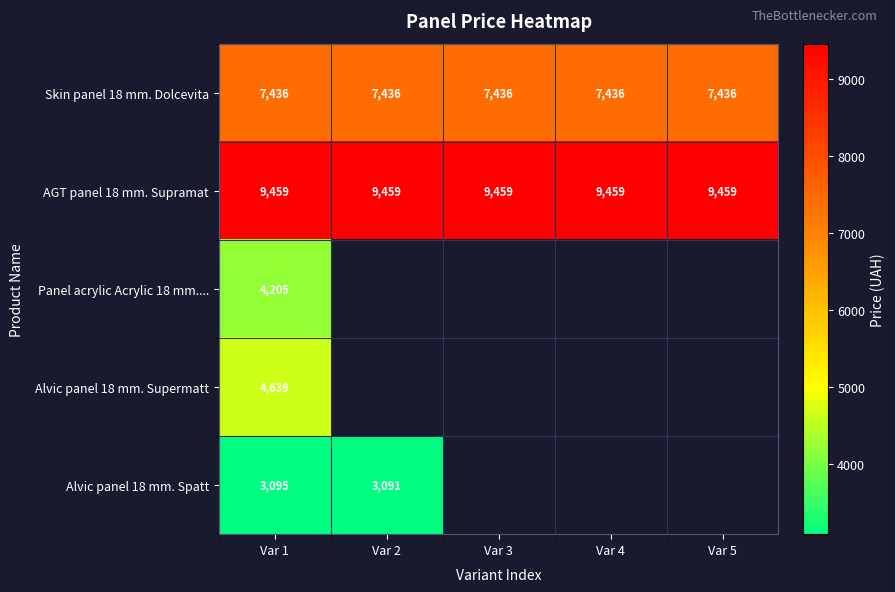

List the series in order of their peak value, highest first.

AGT panel 18 mm. Supramat, Skin panel 18 mm. Dolcevita, Alvic panel 18 mm. Supermatt, Panel acrylic Acrylic 18 mm...., Alvic panel 18 mm. Spatt